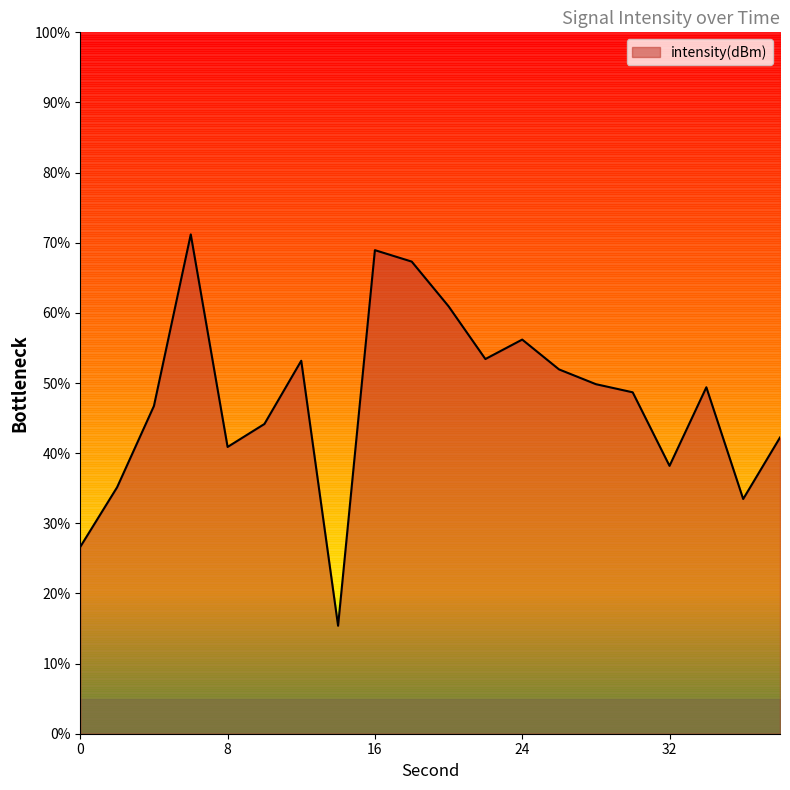

True or false: the data shows 71.3 at 22.

False